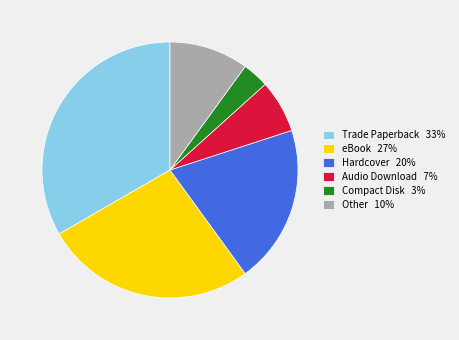

Which has a higher value, Audio Download 7% or Other 10%?

Other 10%